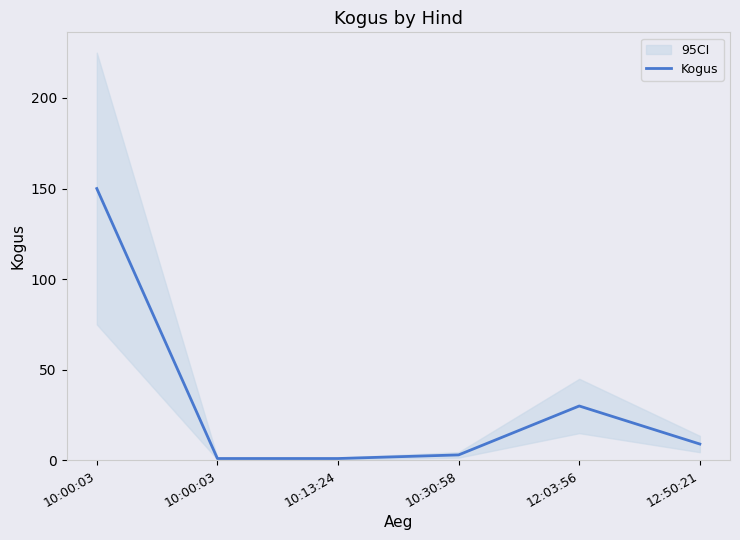

How many categories are shown in the chart?

6